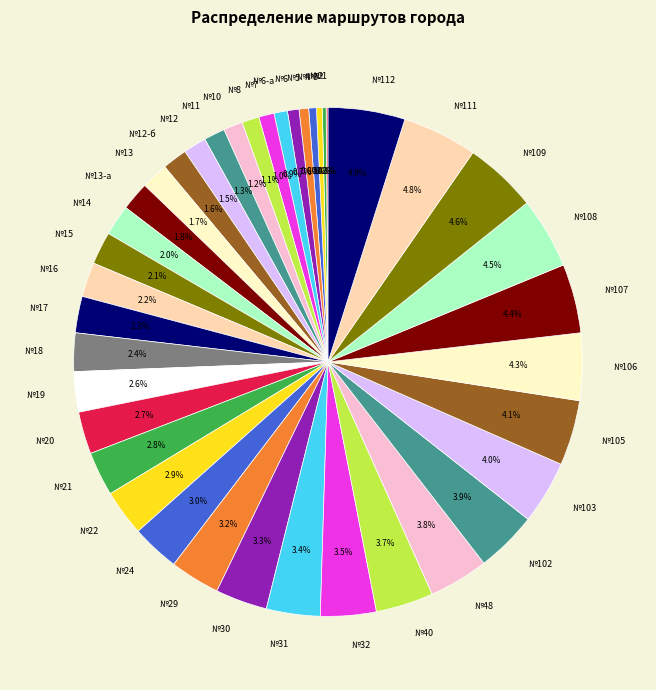

Is there any slice that represents more than half of the pie?

No